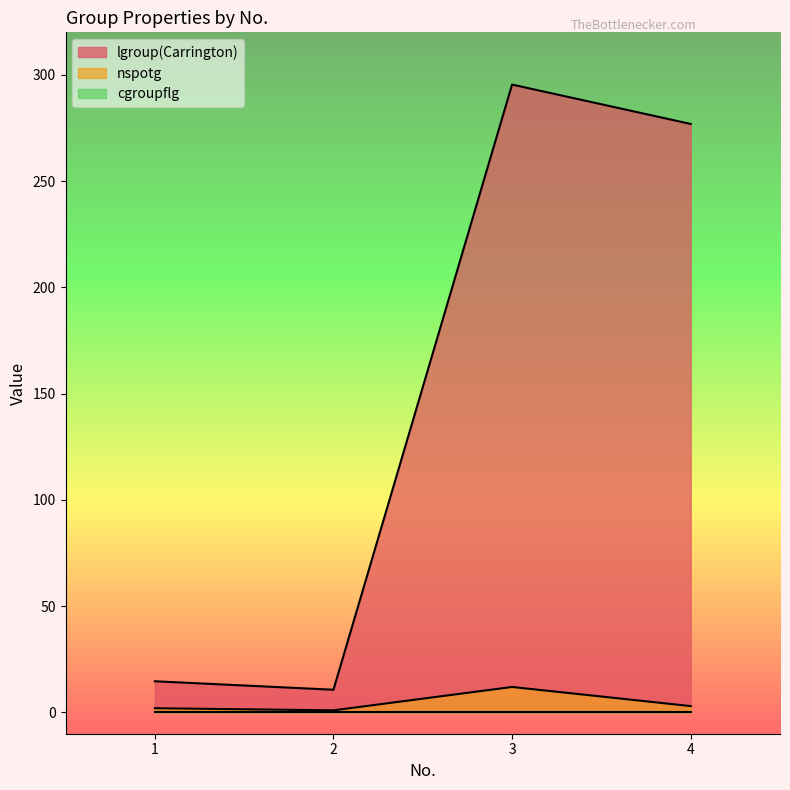

What is the difference between the second highest and second lowest values in the nspotg series?

1.0